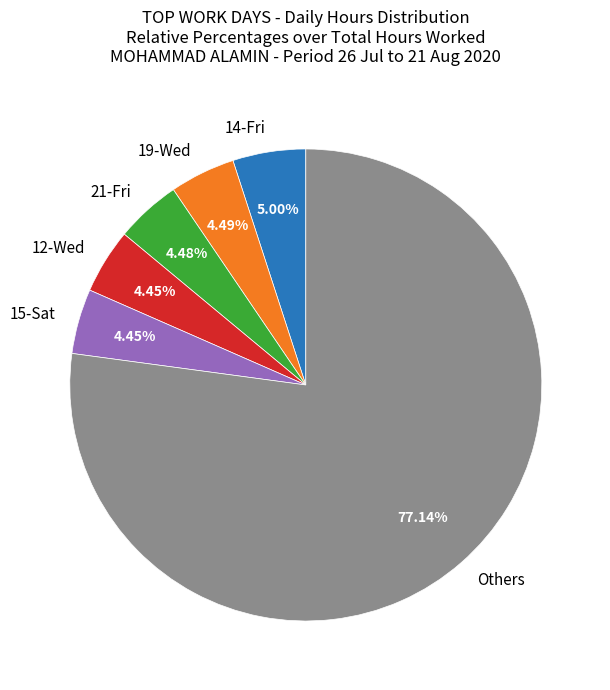

Is the sum of 19-Wed and 14-Fri greater than half?

No